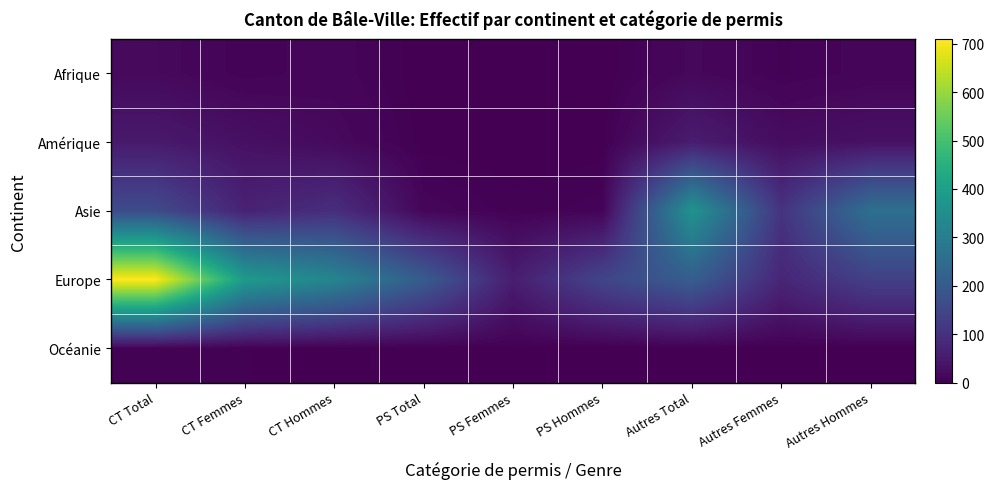

What is the spread (max minus min) of values at Autres Femmes?

104